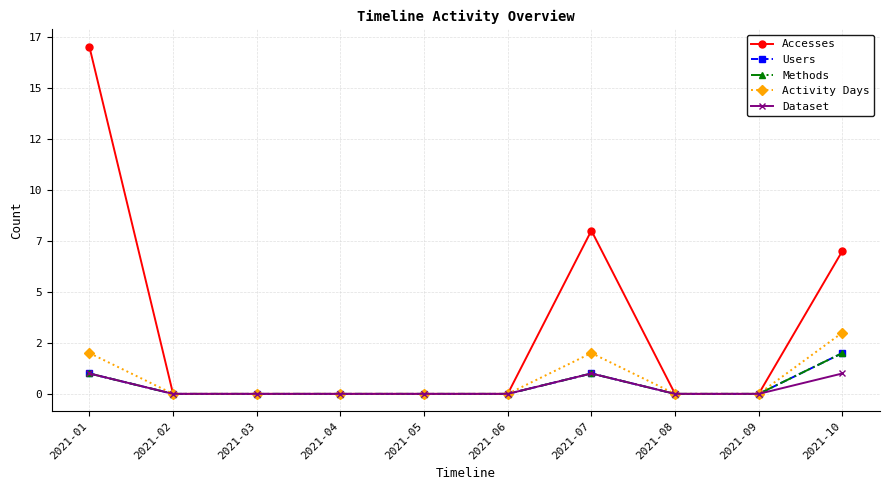

Reading right to left, extract all data points from this chart.

Accesses: 2021-10=7	2021-09=0	2021-08=0	2021-07=8	2021-06=0	2021-05=0	2021-04=0	2021-03=0	2021-02=0	2021-01=17
Users: 2021-10=2	2021-09=0	2021-08=0	2021-07=1	2021-06=0	2021-05=0	2021-04=0	2021-03=0	2021-02=0	2021-01=1
Methods: 2021-10=2	2021-09=0	2021-08=0	2021-07=1	2021-06=0	2021-05=0	2021-04=0	2021-03=0	2021-02=0	2021-01=1
Activity Days: 2021-10=3	2021-09=0	2021-08=0	2021-07=2	2021-06=0	2021-05=0	2021-04=0	2021-03=0	2021-02=0	2021-01=2
Dataset: 2021-10=1	2021-09=0	2021-08=0	2021-07=1	2021-06=0	2021-05=0	2021-04=0	2021-03=0	2021-02=0	2021-01=1